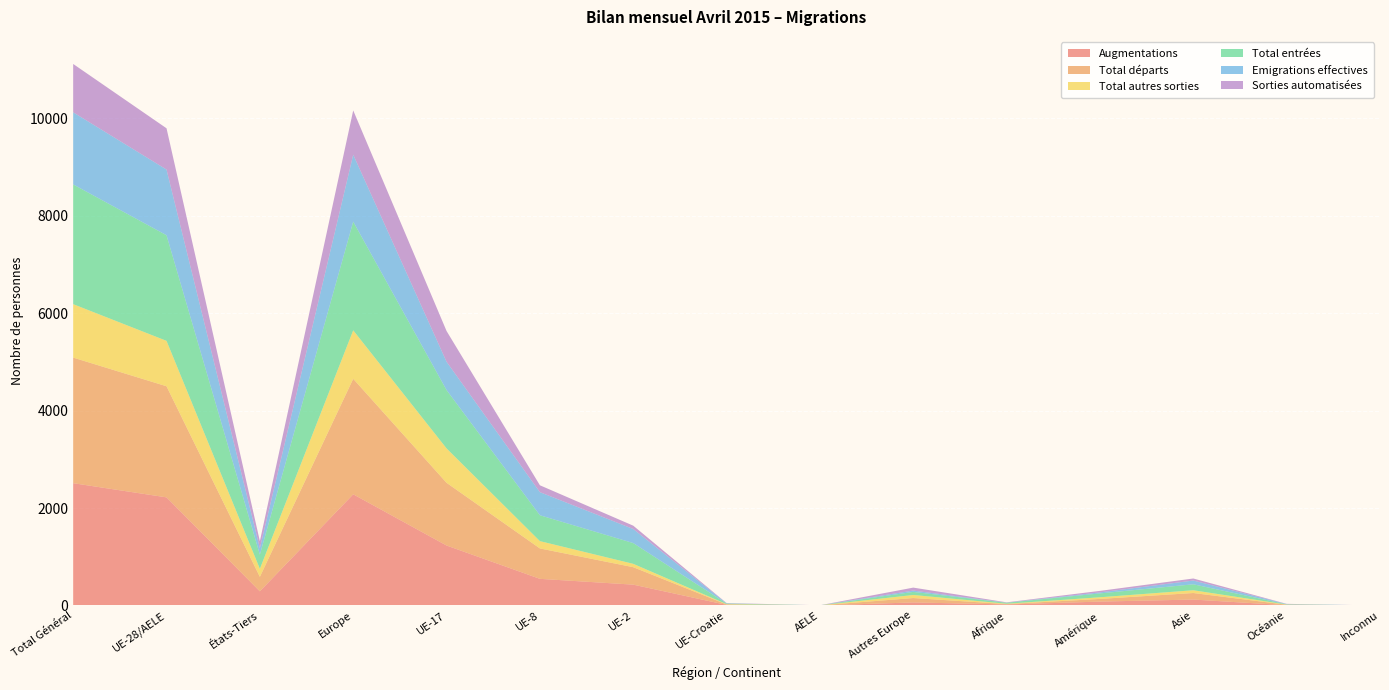

Reading left to right, transcribe all the data shown in this chart.

Augmentations: Total Général=2510	UE-28/AELE=2219	États-Tiers=291	Europe=2282	UE-17=1231	UE-8=547	UE-2=428	UE-Croatie=12	AELE=1	Autres Europe=63	Afrique=21	Amérique=80	Asie=122	Océanie=5	Inconnu=0
Total départs: Total Général=2577	UE-28/AELE=2280	États-Tiers=297	Europe=2370	UE-17=1287	UE-8=624	UE-2=358	UE-Croatie=10	AELE=1	Autres Europe=90	Afrique=8	Amérique=55	Asie=134	Océanie=10	Inconnu=0
Total autres sorties: Total Général=1097	UE-28/AELE=932	États-Tiers=165	Europe=995	UE-17=706	UE-8=150	UE-2=69	UE-Croatie=6	AELE=1	Autres Europe=63	Afrique=7	Amérique=34	Asie=57	Océanie=4	Inconnu=0
Total entrées: Total Général=2457	UE-28/AELE=2167	États-Tiers=290	Europe=2230	UE-17=1197	UE-8=531	UE-2=426	UE-Croatie=12	AELE=1	Autres Europe=63	Afrique=21	Amérique=79	Asie=122	Océanie=5	Inconnu=0
Emigrations effectives: Total Général=1480	UE-28/AELE=1348	États-Tiers=132	Europe=1375	UE-17=581	UE-8=474	UE-2=289	UE-Croatie=4	AELE=0	Autres Europe=27	Afrique=1	Amérique=21	Asie=77	Océanie=6	Inconnu=0
Sorties automatisées: Total Général=992	UE-28/AELE=847	États-Tiers=145	Europe=908	UE-17=631	UE-8=141	UE-2=68	UE-Croatie=6	AELE=1	Autres Europe=61	Afrique=7	Amérique=31	Asie=42	Océanie=4	Inconnu=0